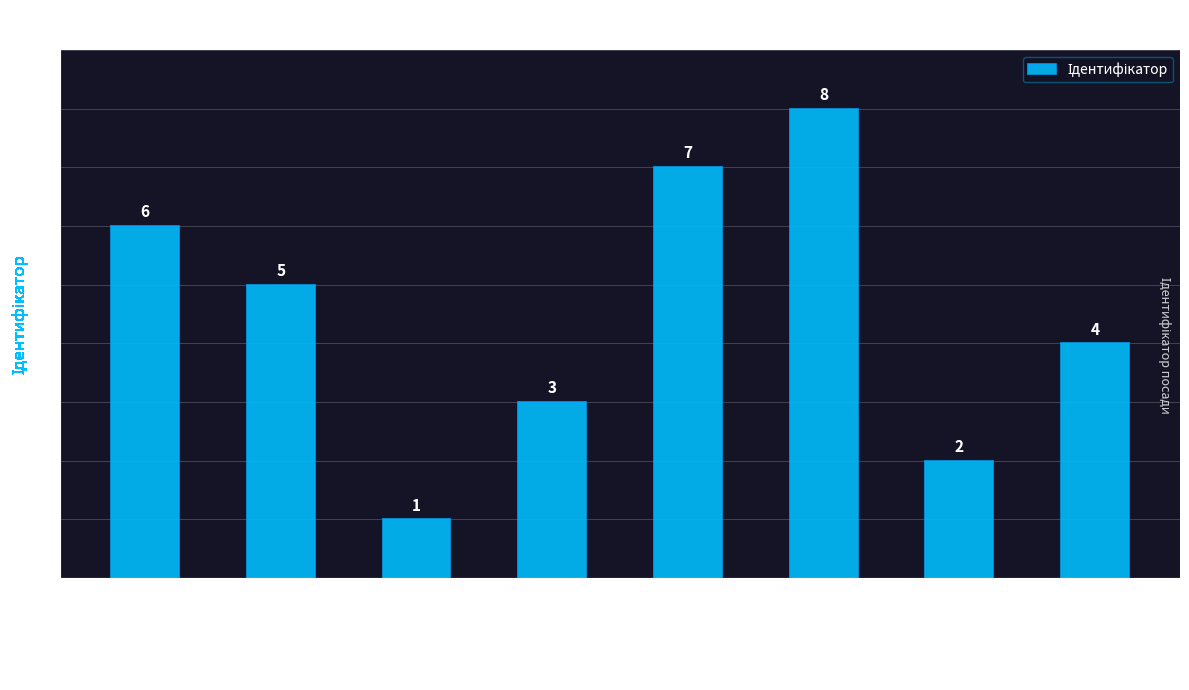

Reading left to right, what are all the values shown in this chart?

6	5	1	3	7	8	2	4